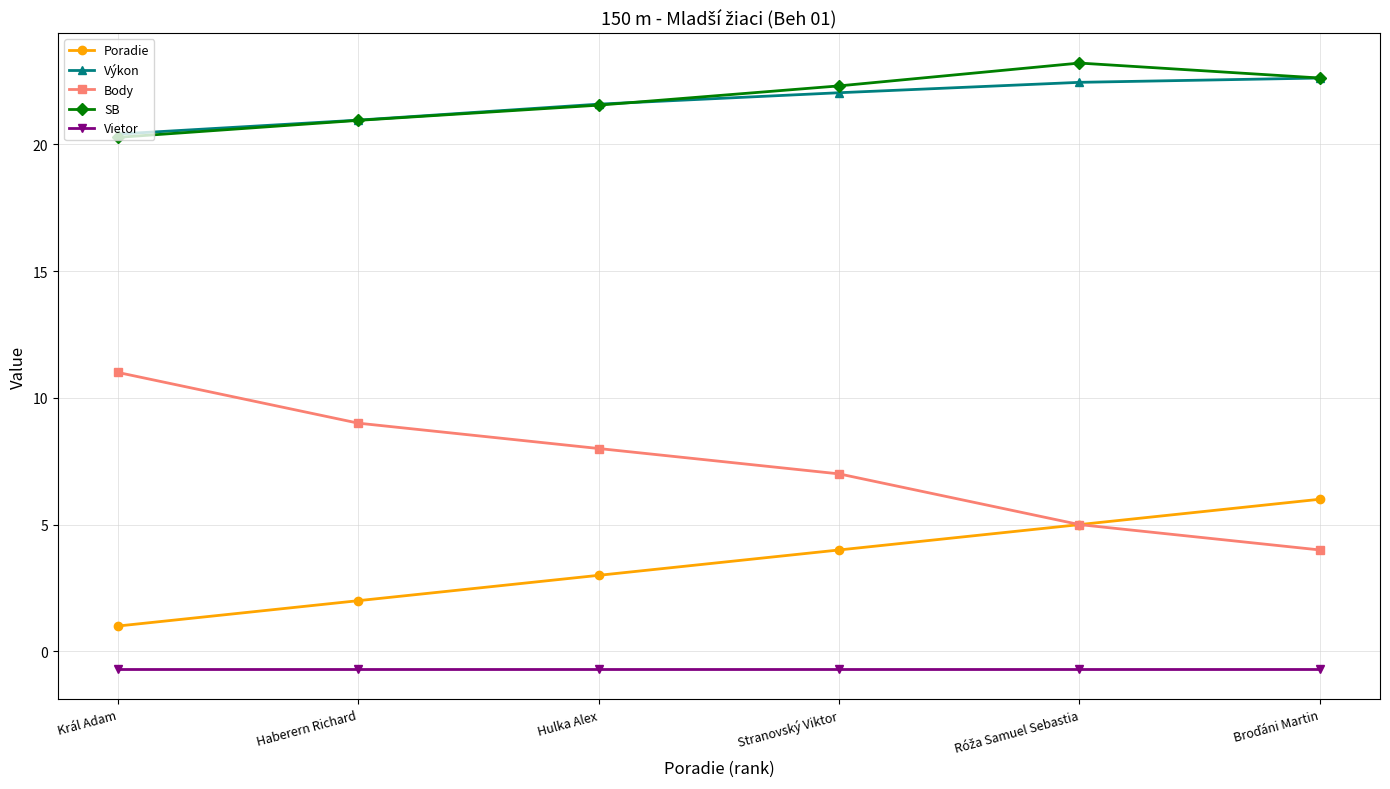

How many interior local peaks does the SB series have?

1